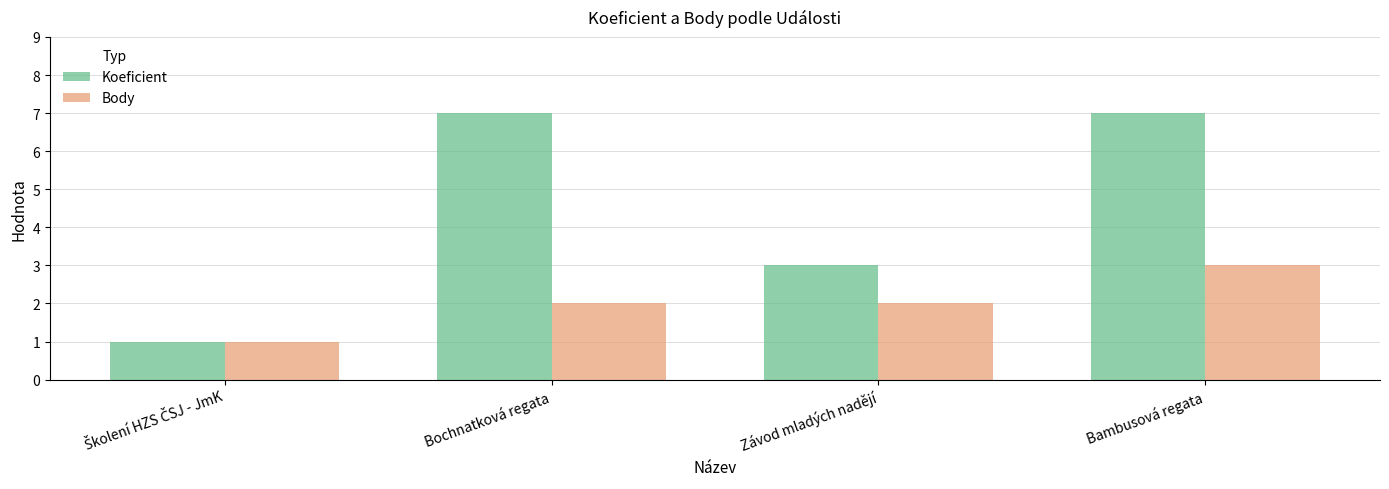

What is the highest value of the Body series?

3